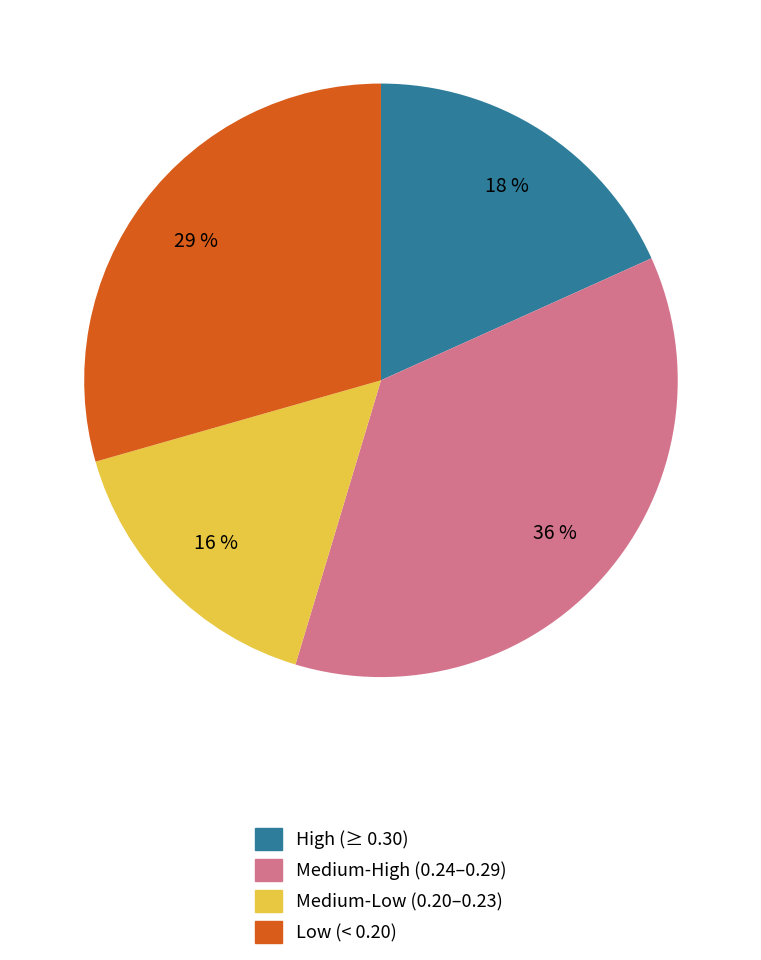

Is there a majority slice in this chart?

No